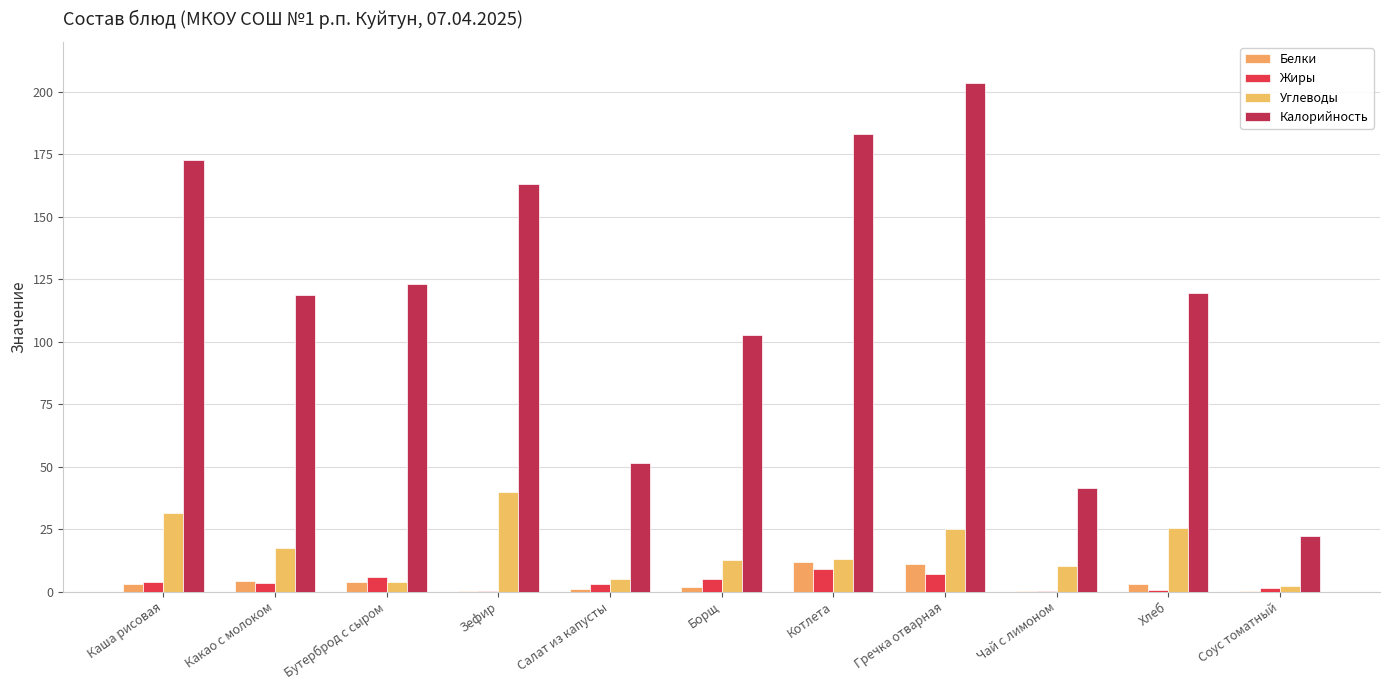

Is it true that Углеводы equals 40.0 at Зефир?

True